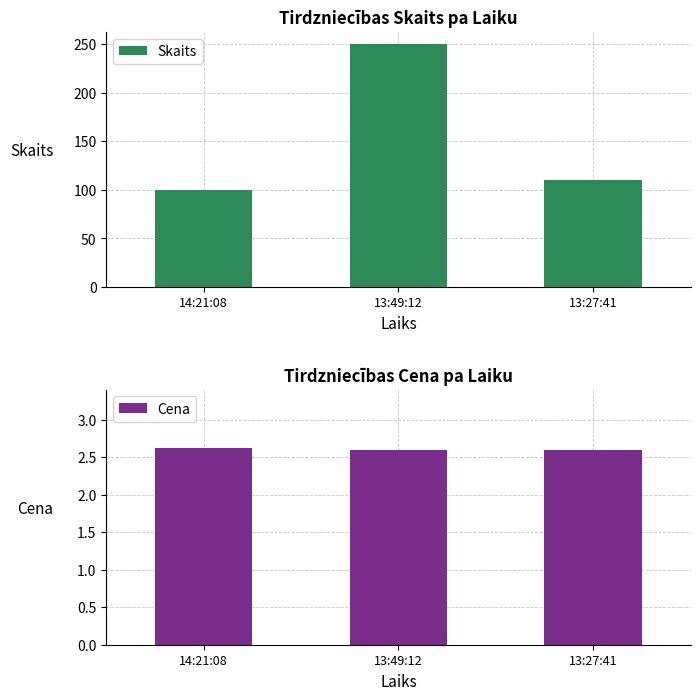

Reading left to right, list all the values displayed in this chart.

Skaits: 14:21:08=100.0	13:49:12=250.0	13:27:41=110.0
Cena: 14:21:08=2.6	13:49:12=2.6	13:27:41=2.6